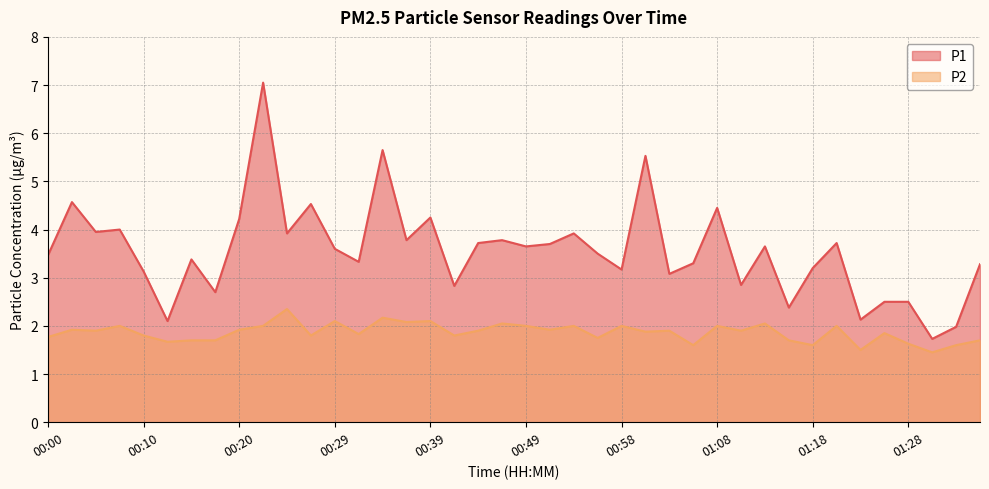

What is the difference between the P1 values at 00:00 and 00:05?

0.5